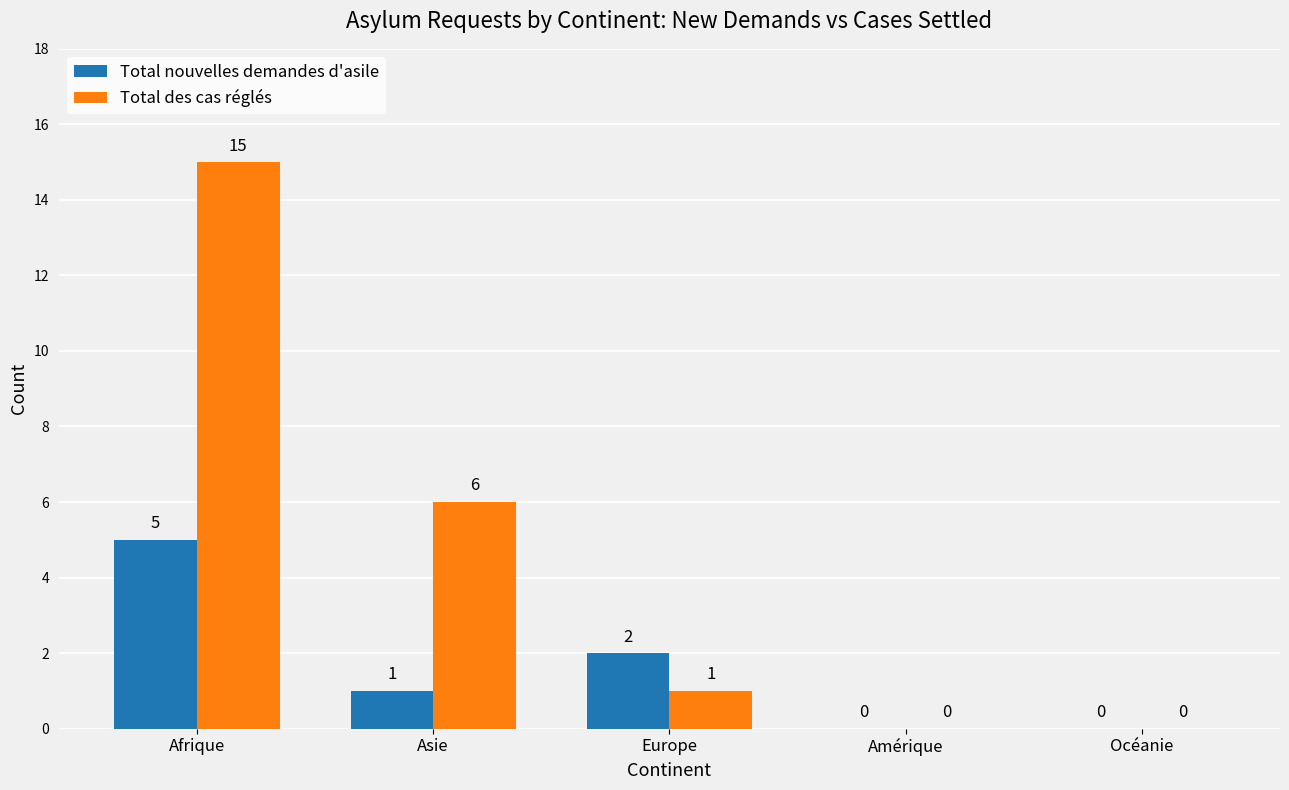

What are all the series names shown in the legend?

Total nouvelles demandes d'asile, Total des cas réglés